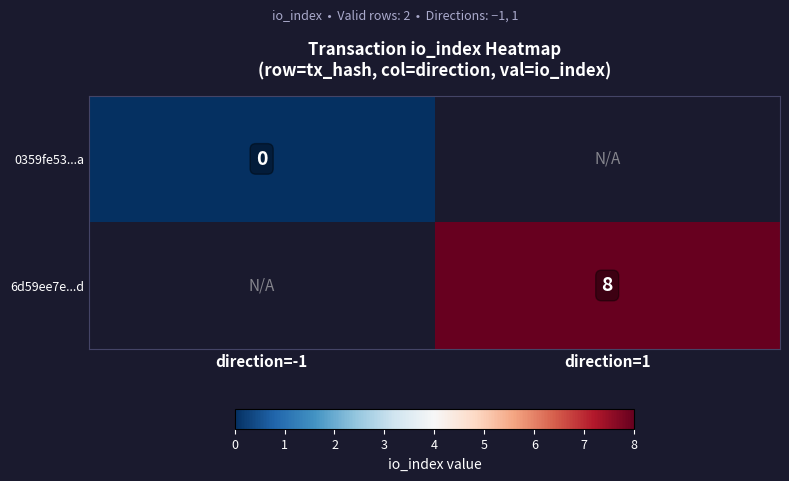

At how many categories does at least one series exceed 1?

1